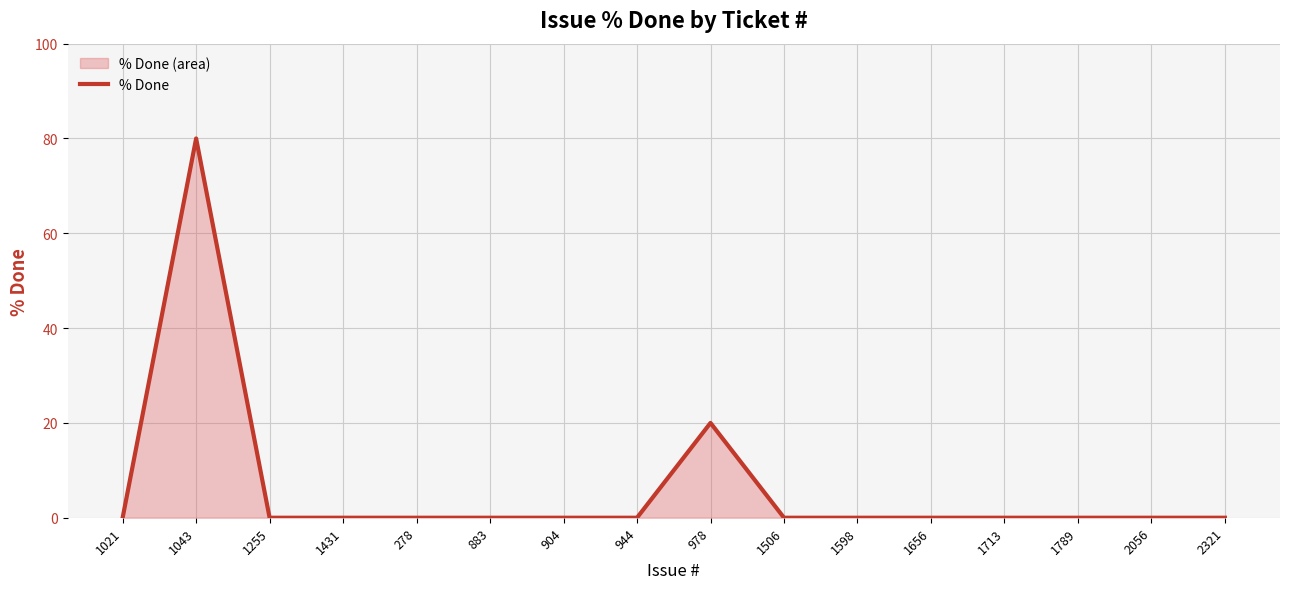

How many distinct data groups are displayed?

1